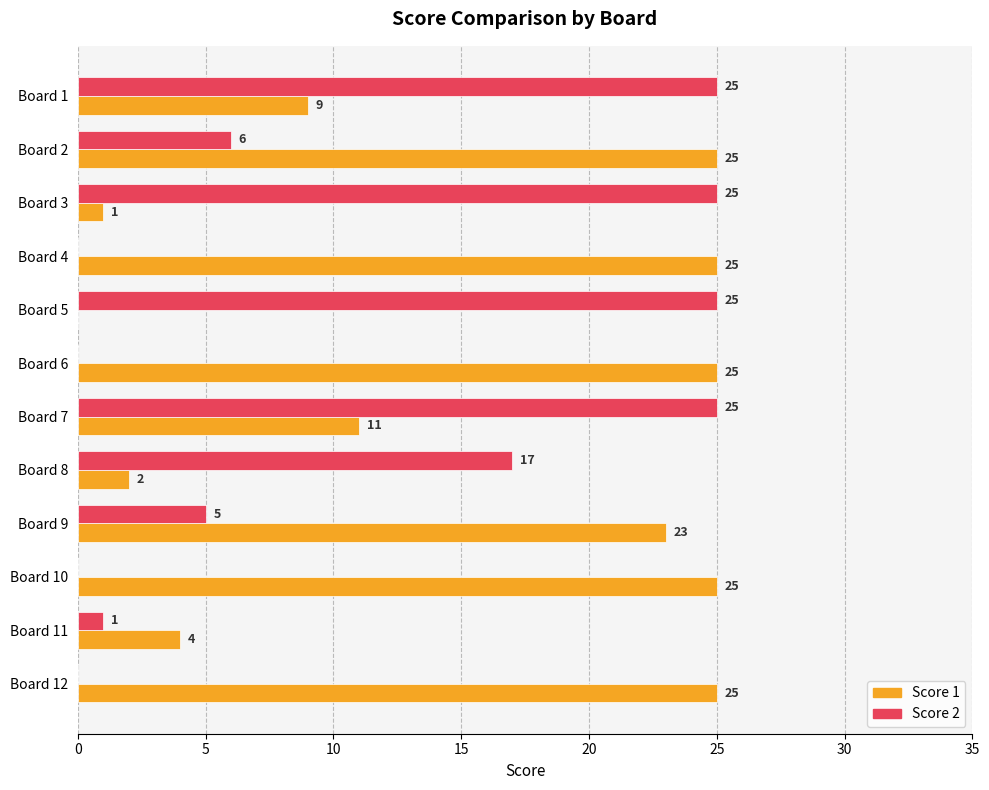

Which series has the largest total across all categories?

Score 1